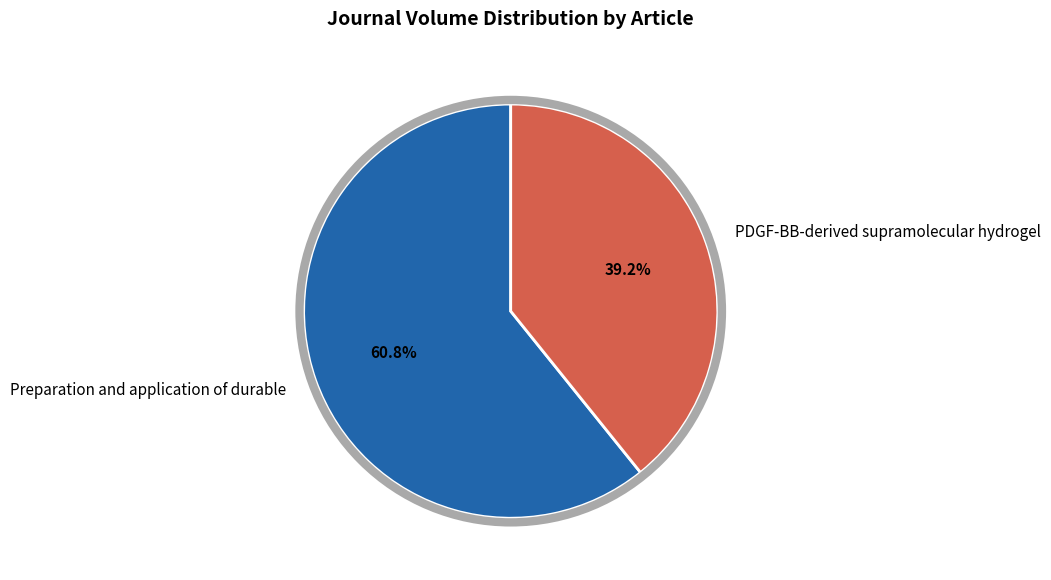

Which category has the biggest portion of the pie?

Preparation and application of durable